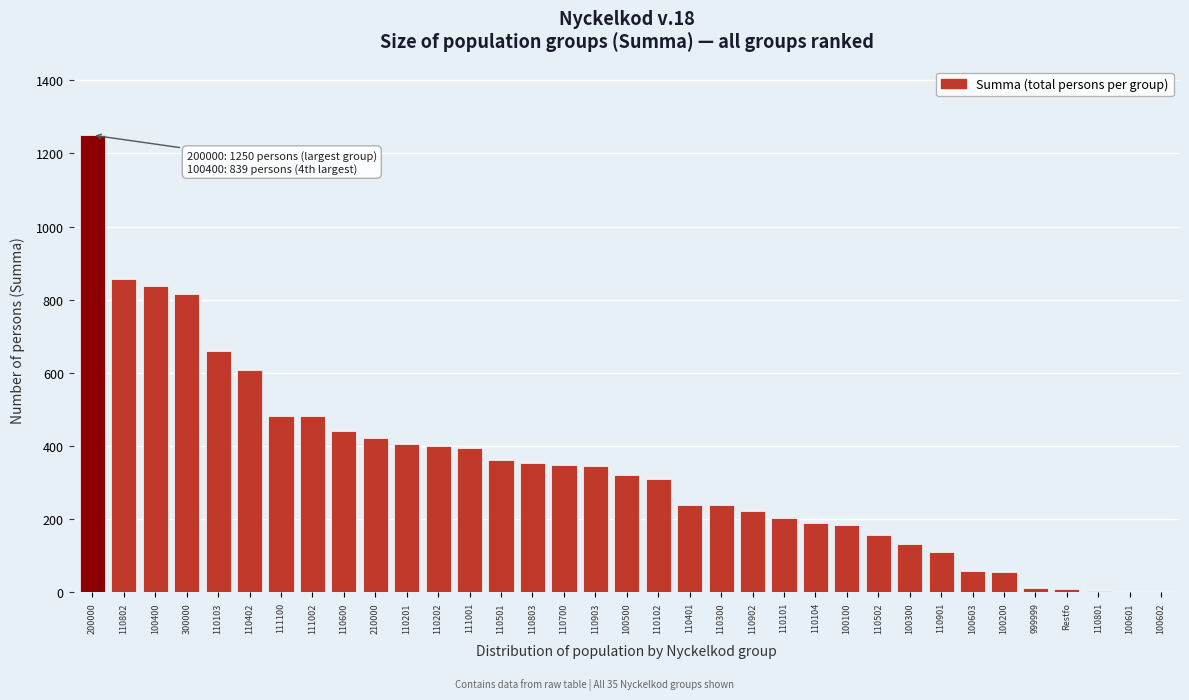

Approximately how many times larger is the value at 110501 compared to 100400?

0.4